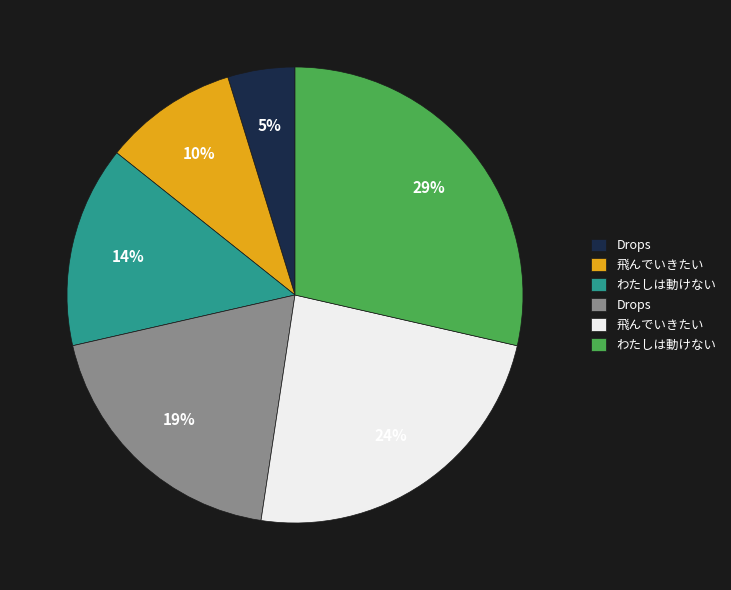

Is there any slice that represents more than half of the pie?

No